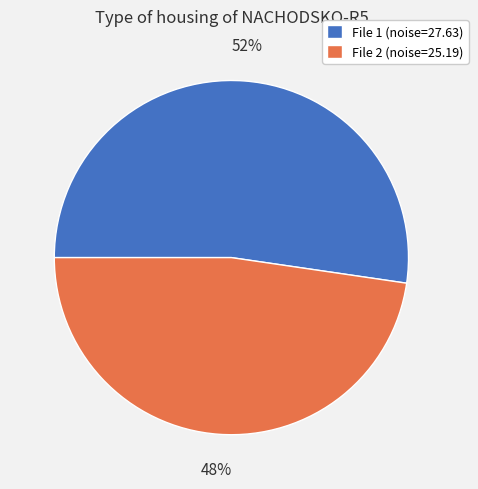

Which has a higher value, File 2 (noise=25.19) or File 1 (noise=27.63)?

File 1 (noise=27.63)